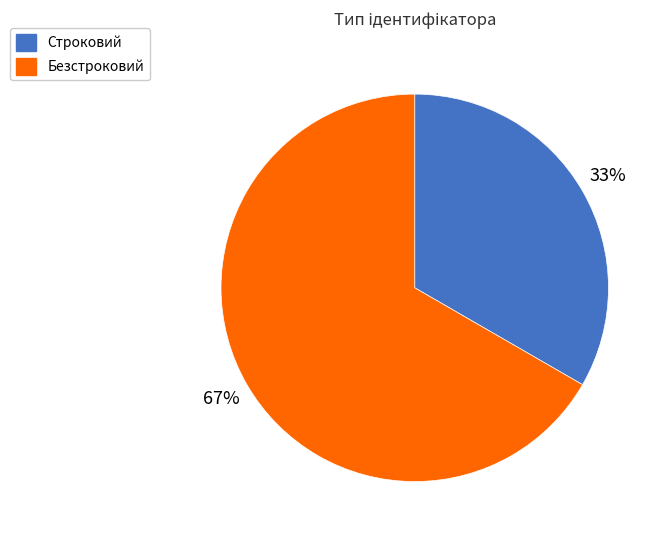

To the nearest percent, what portion does Строковий represent?

33%